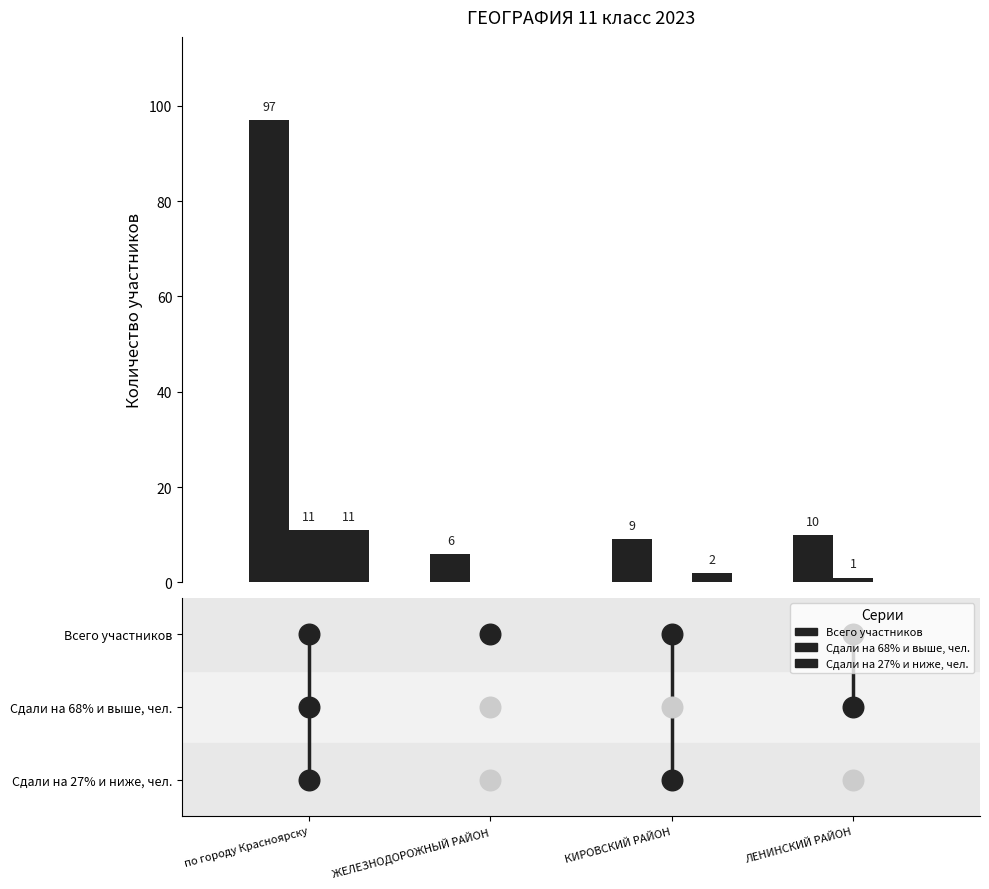

At which category is the sum across all series the highest?

по городу Красноярску